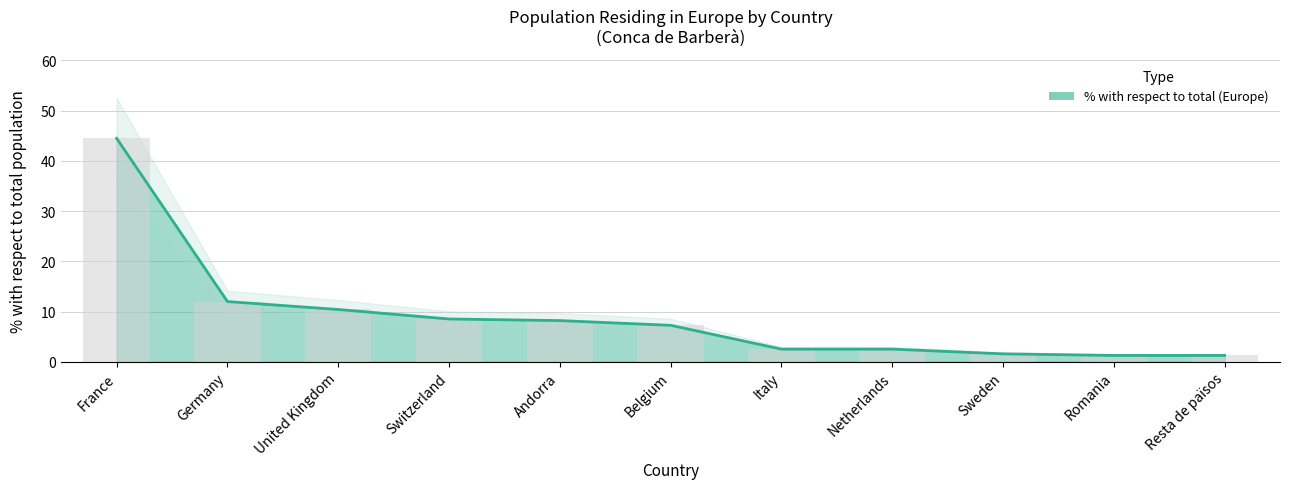

Between Germany and Sweden, which is larger?

Germany